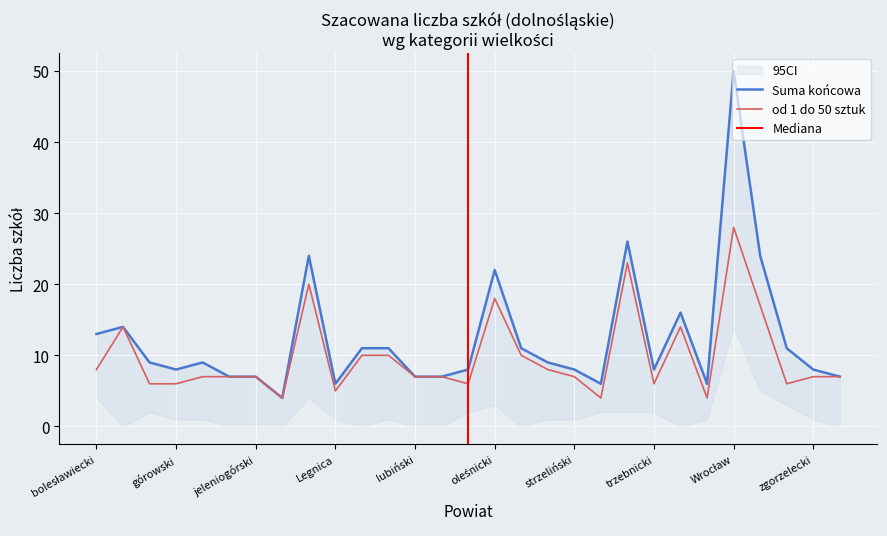

What is the difference between the second highest and second lowest values in the Suma końcowa series?

20